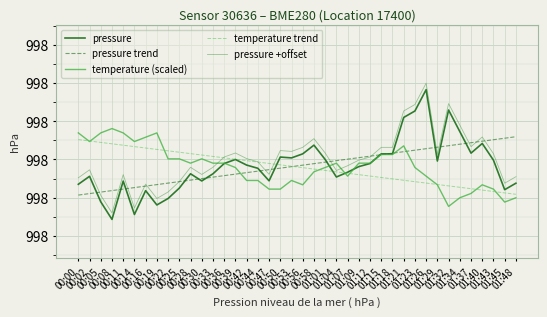

Where do pressure +offset and temperature (scaled) first cross each other?

00:33 and 00:36